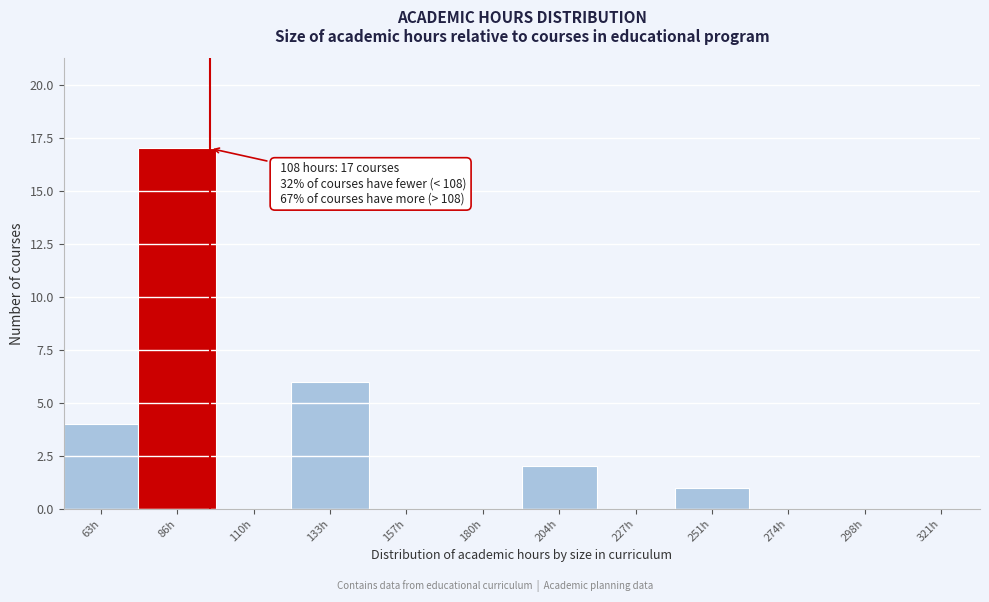

Reading left to right, extract all data points from this chart.

63h=4	86h=17	110h=0	133h=6	157h=0	180h=0	204h=2	227h=0	251h=1	274h=0	298h=0	321h=0